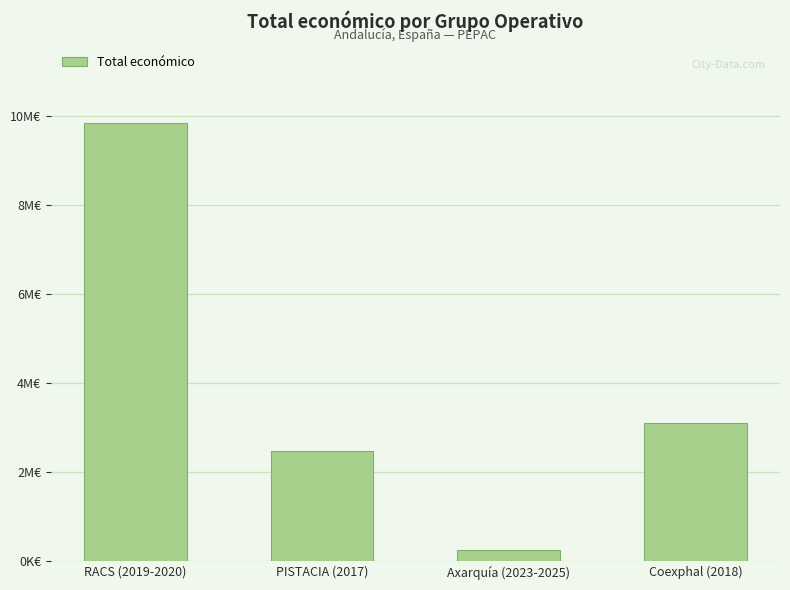

Are the bars horizontal?

No